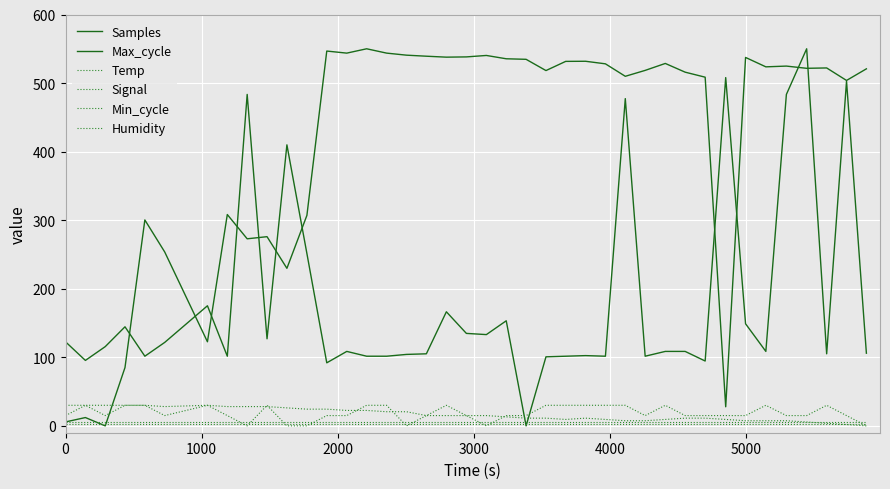

Is this an area chart (filled region under the line)?

No